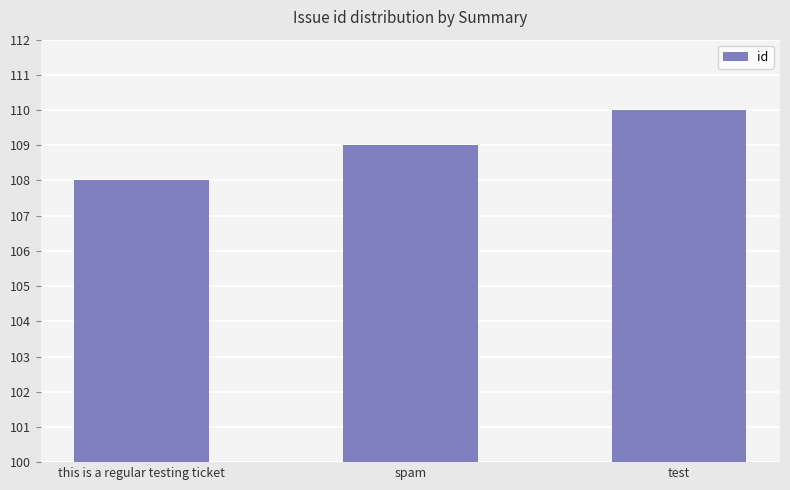

List the labels in order of value, smallest first.

this is a regular testing ticket, spam, test